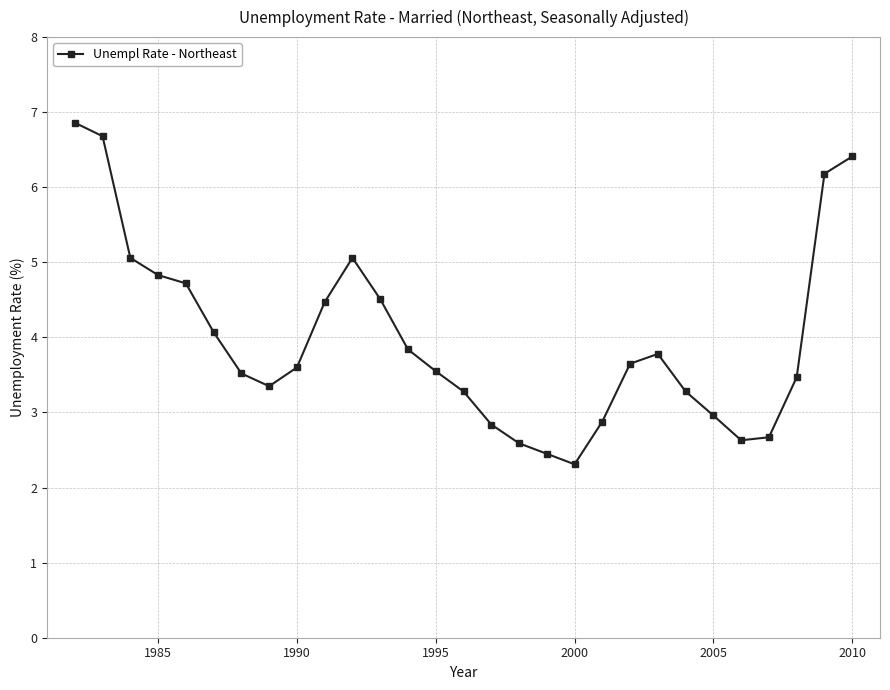

What is the difference between the maximum and second lowest values?

4.4